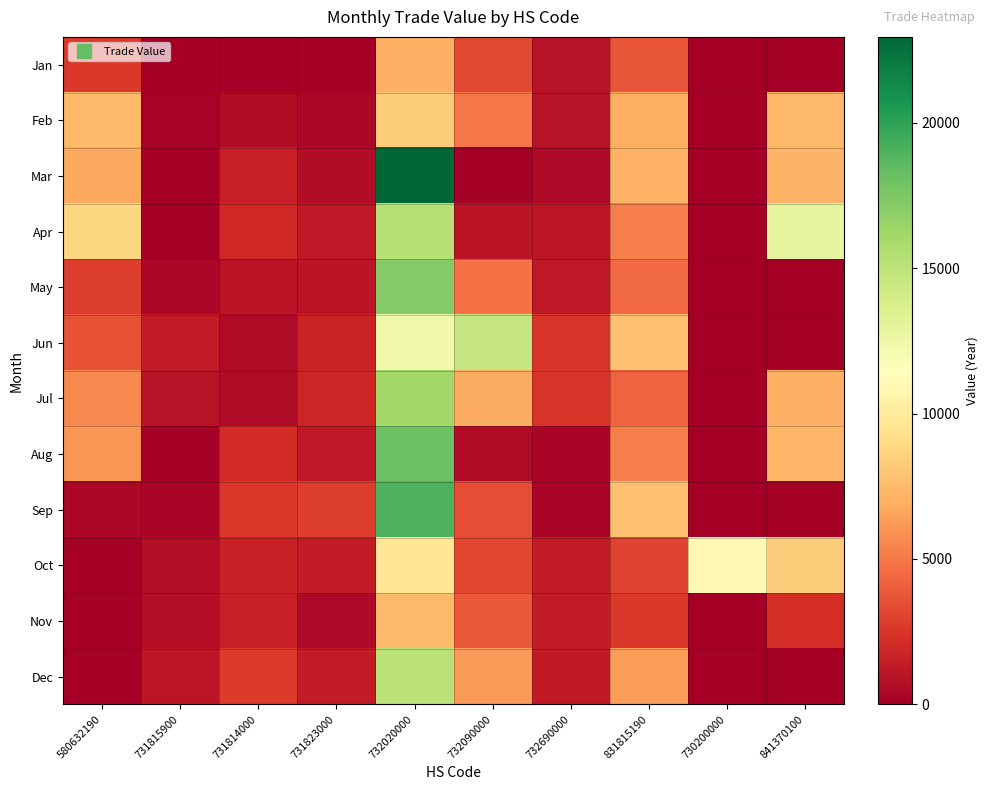

Which series has the widest spread of values?

Mar